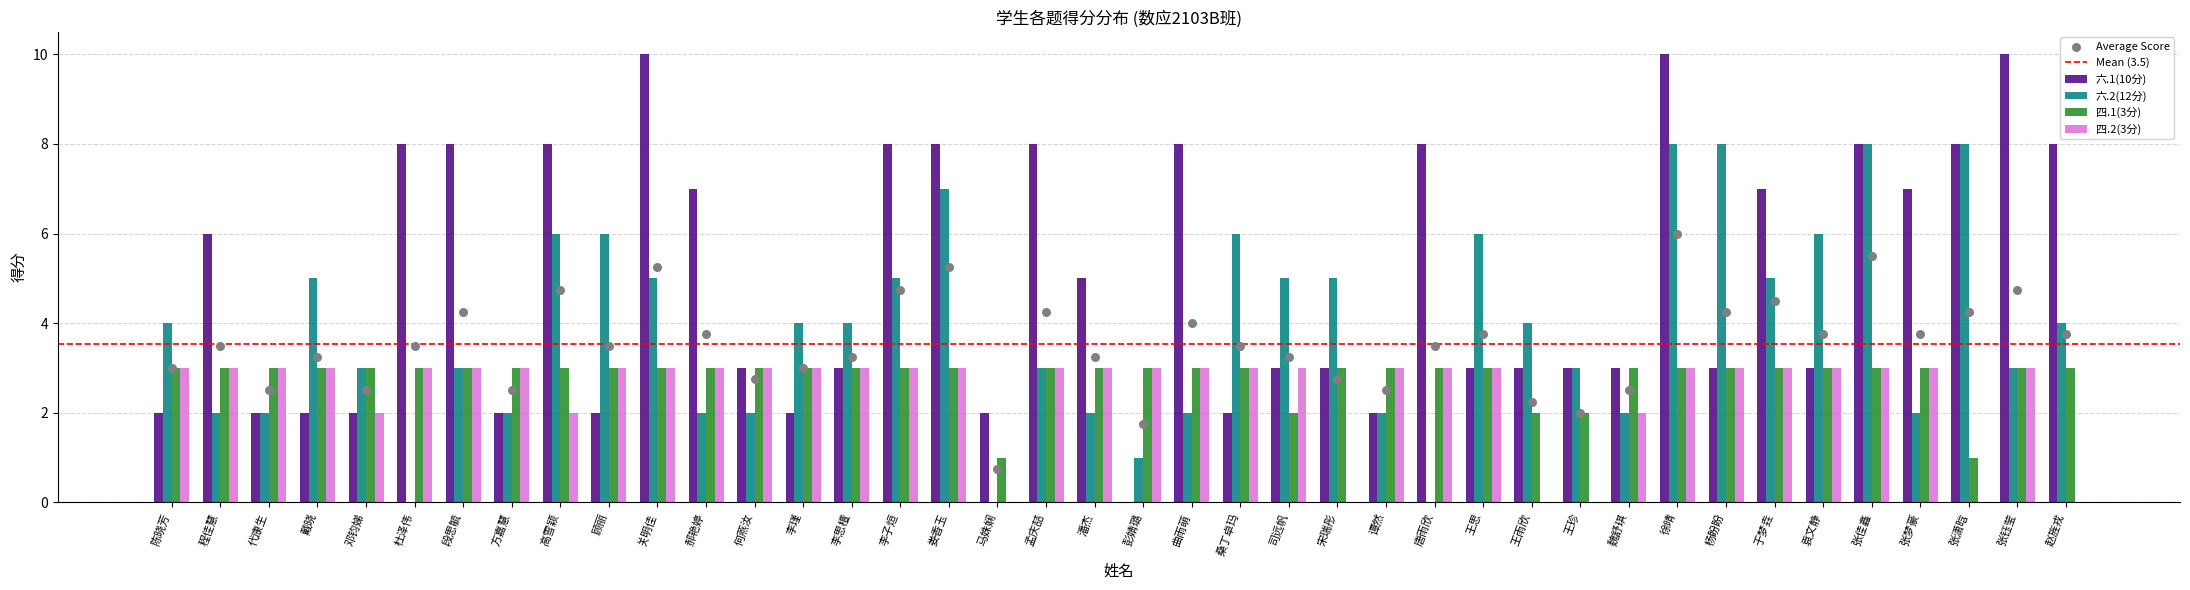

At how many categories does at least one series exceed 2?

39